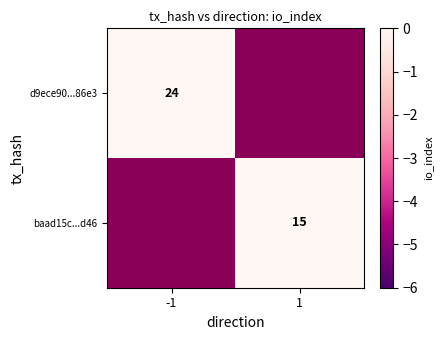

True or false: baad15c...d46 has a value of 22 at 1.

False